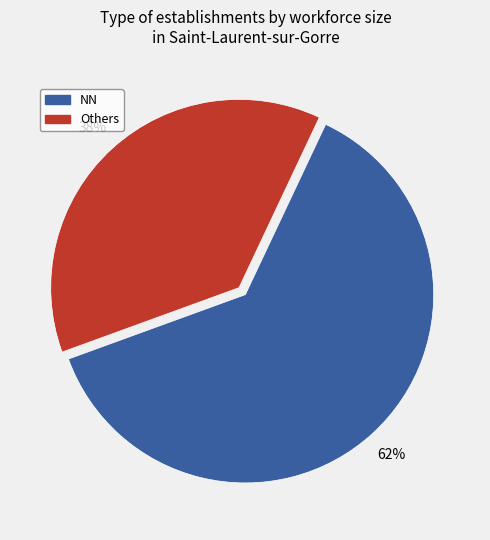

To the nearest percent, what is the average slice percentage?

50%